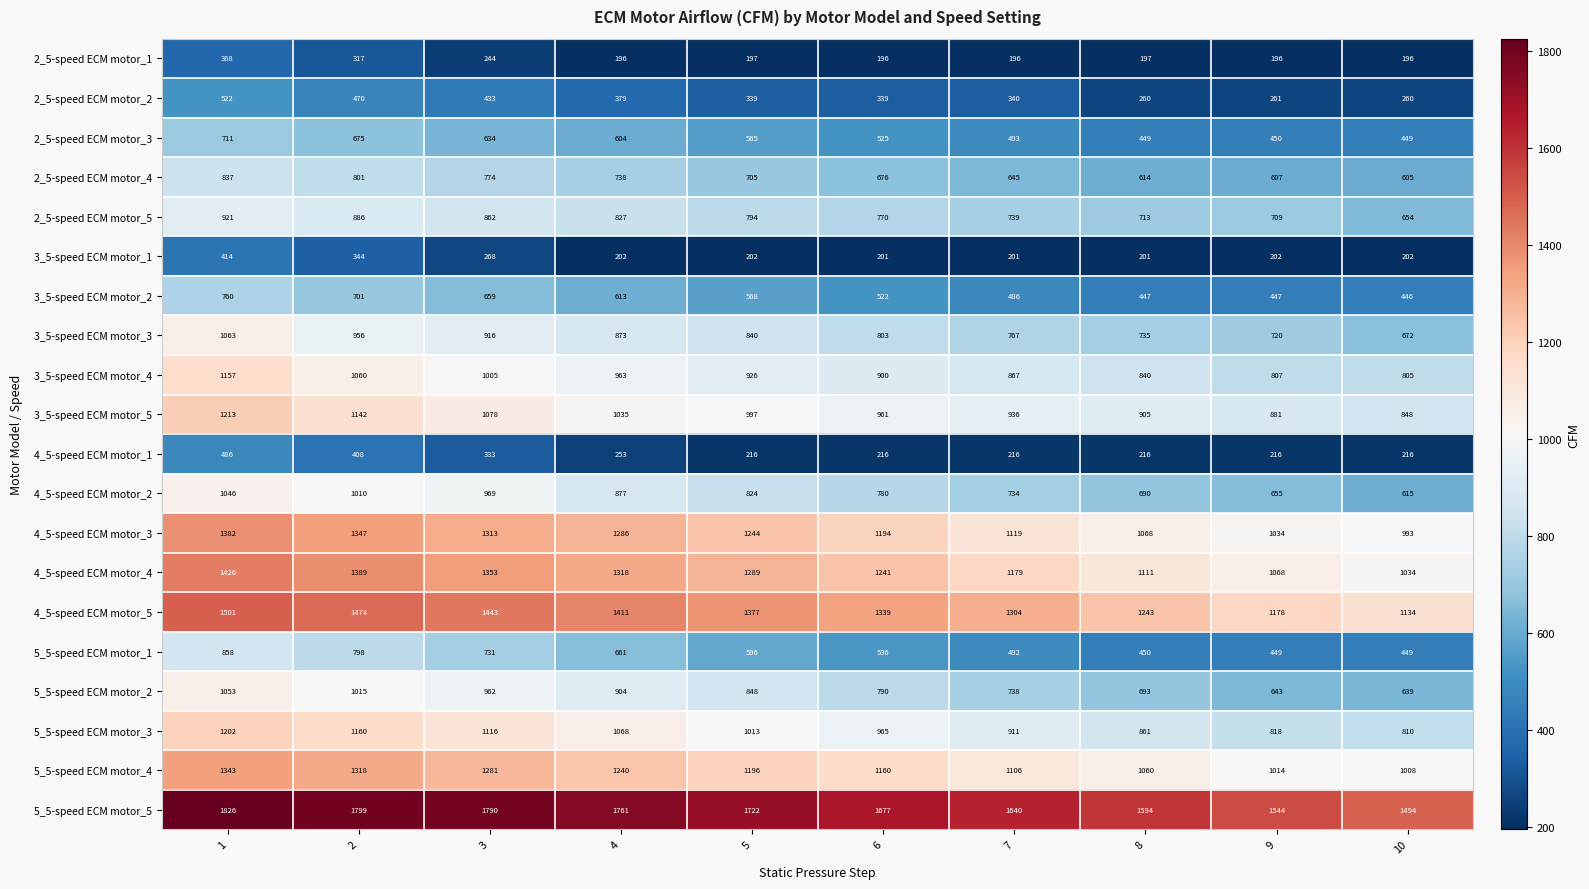

What is the difference between the maximum and minimum values in the 2_5-speed ECM motor_1 series?

172